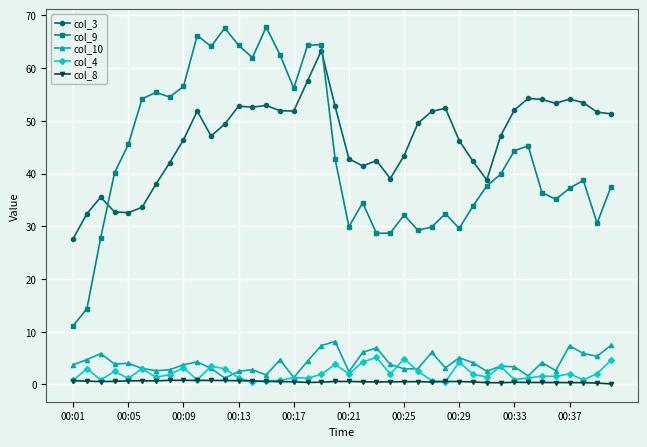

What is the value of the col_9 point at the 12th from the left?

67.6